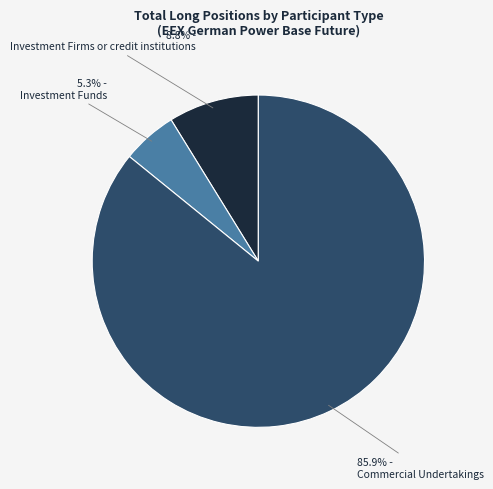

Is there a majority slice in this chart?

Yes